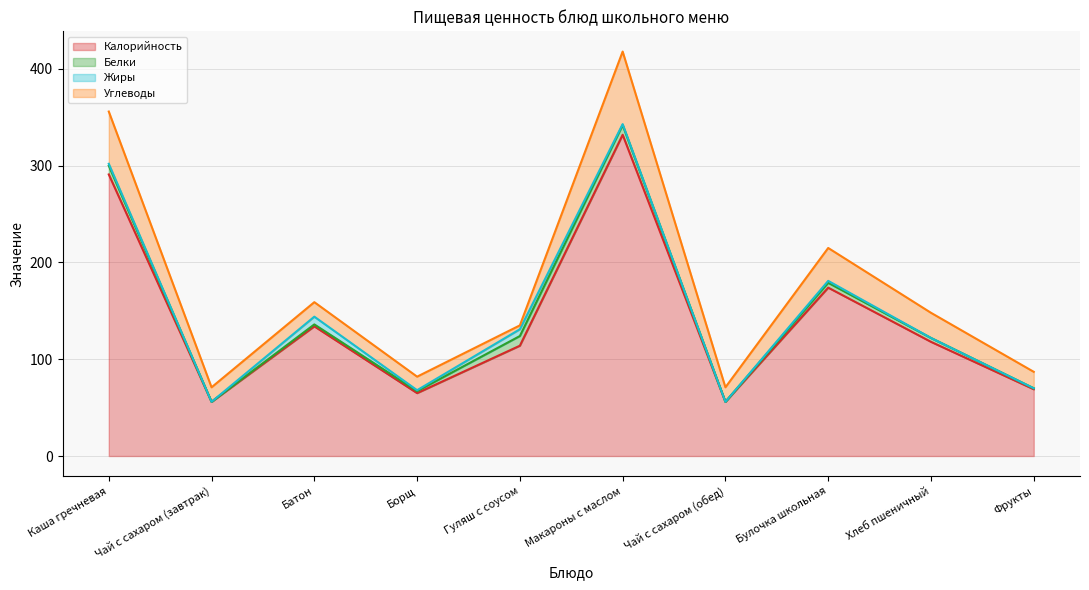

Where is Жиры nearest to the value 4?

Каша гречневая